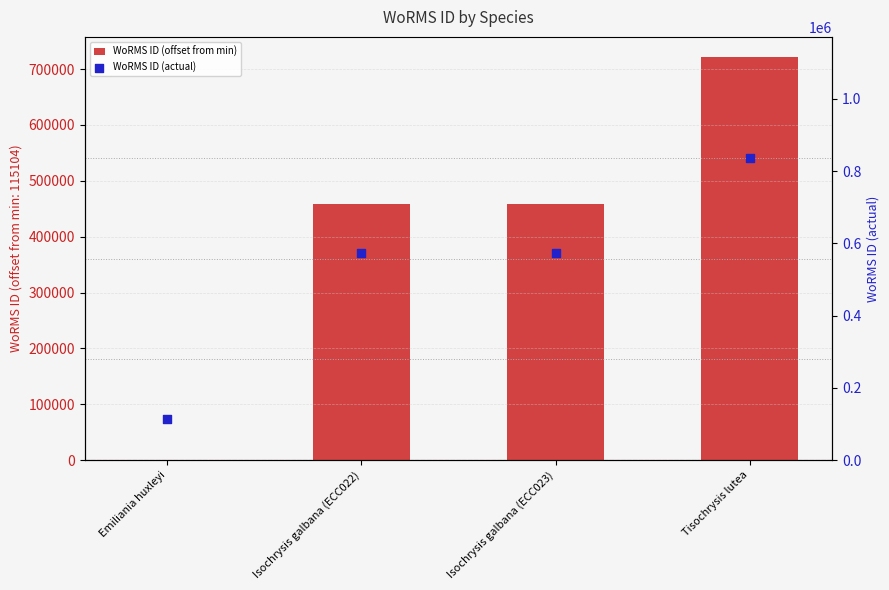

At which category is the sum across all series the highest?

Tisochrysis lutea